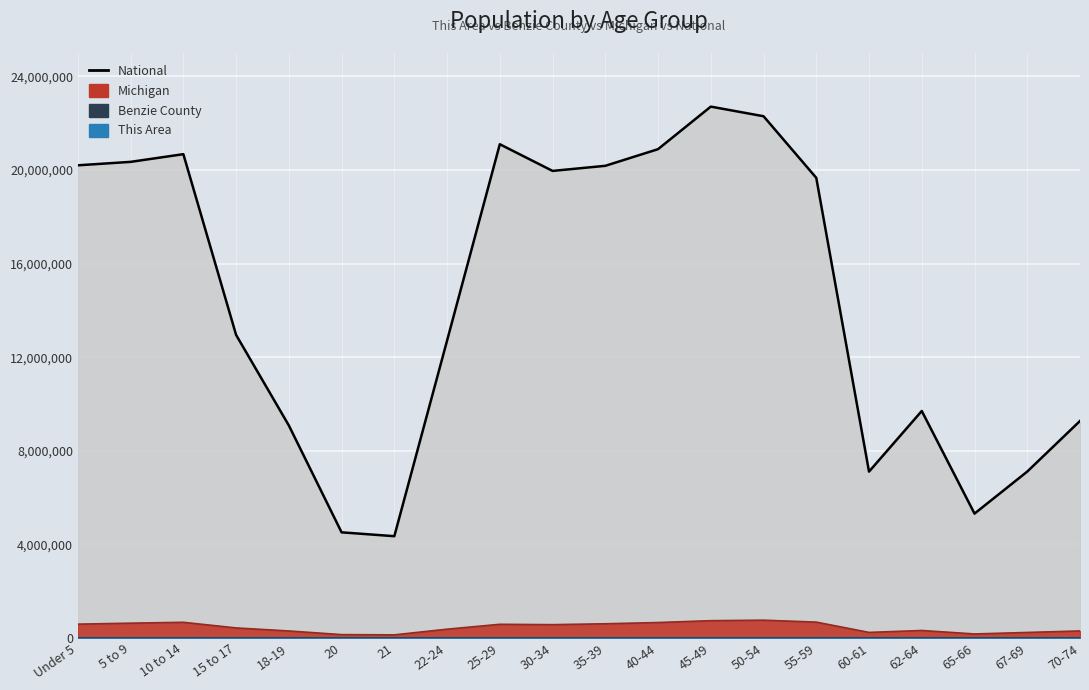

True or false: Michigan has more than 1 points higher than both neighbors.

True